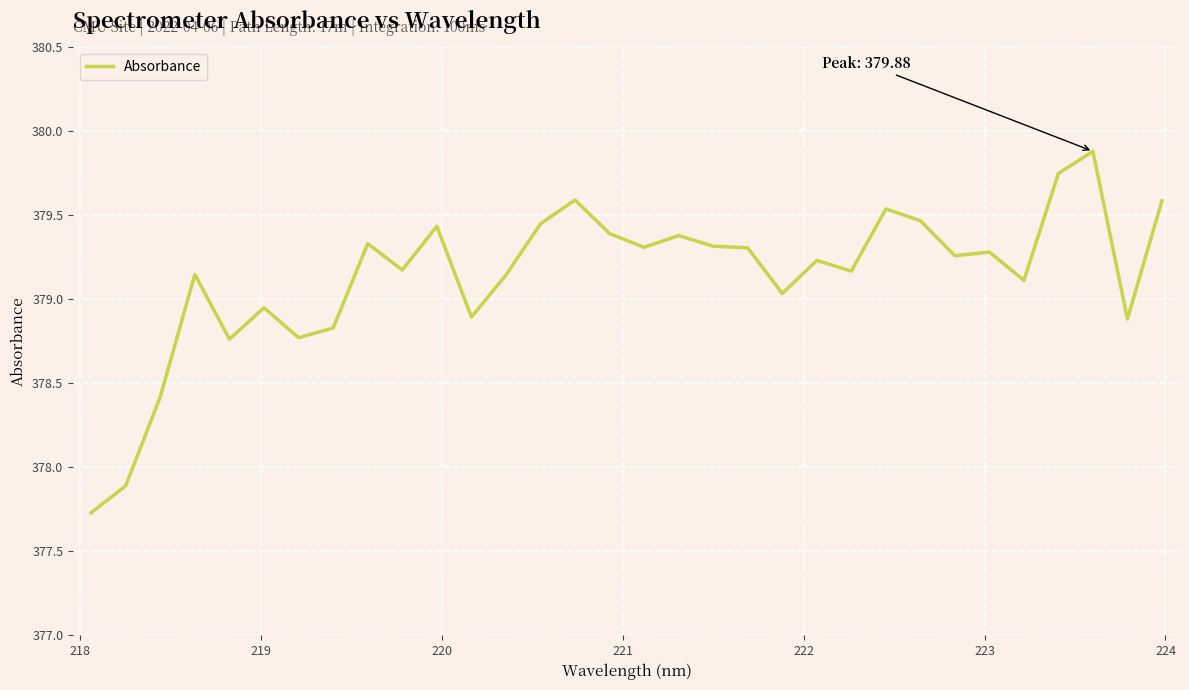

What is the difference between the maximum and minimum values?

2.2